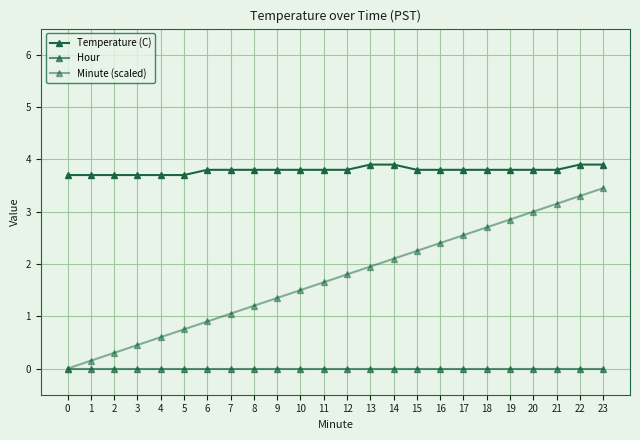

Is it true that Minute (scaled) equals 1.1 at 18?

False